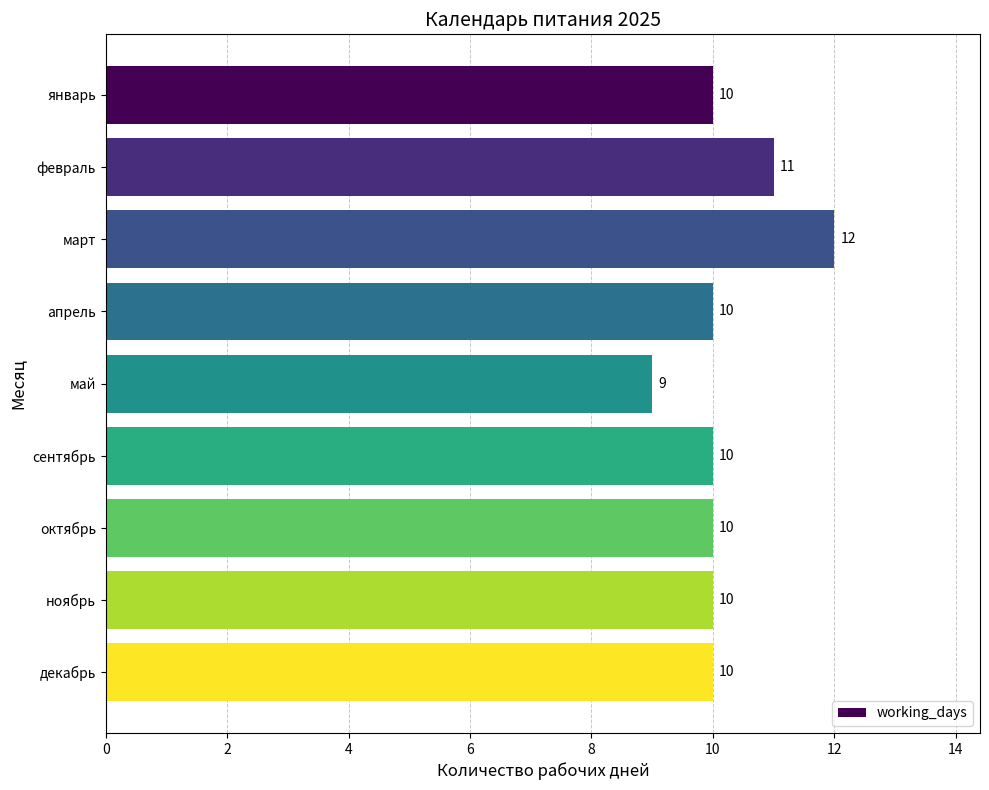

True or false: the data shows 17 at сентябрь.

False